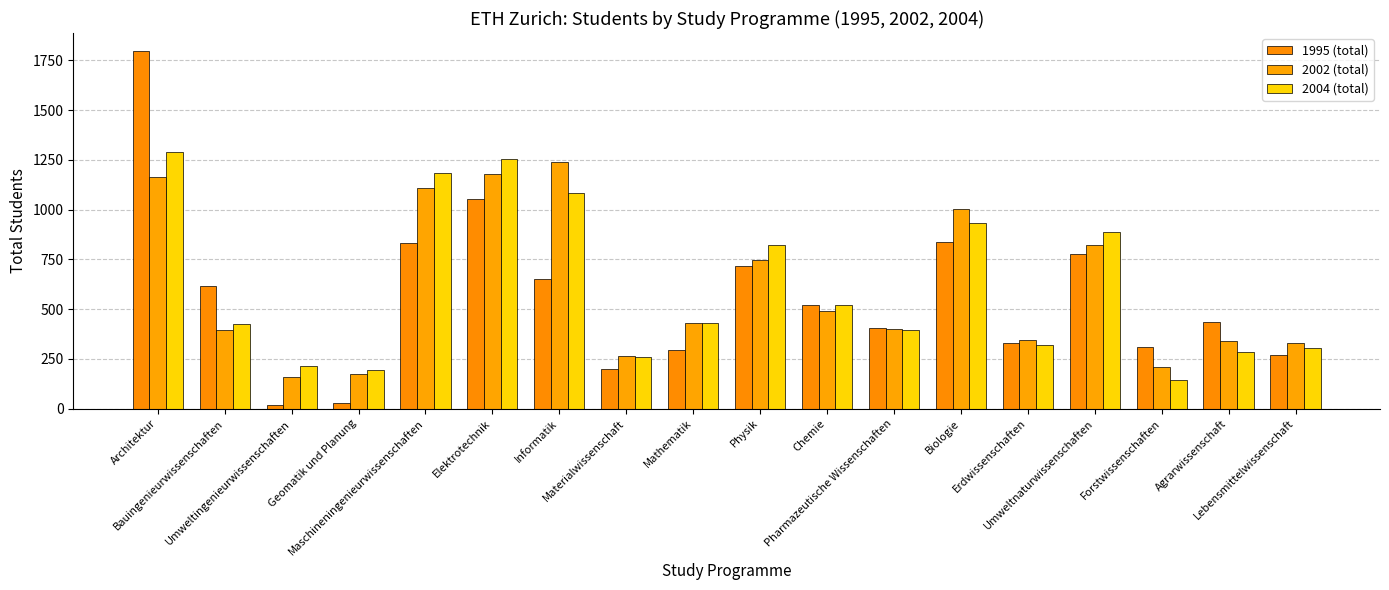

The 2002 (total) series shows 339 at Agrarwissenschaft. True or false?

True